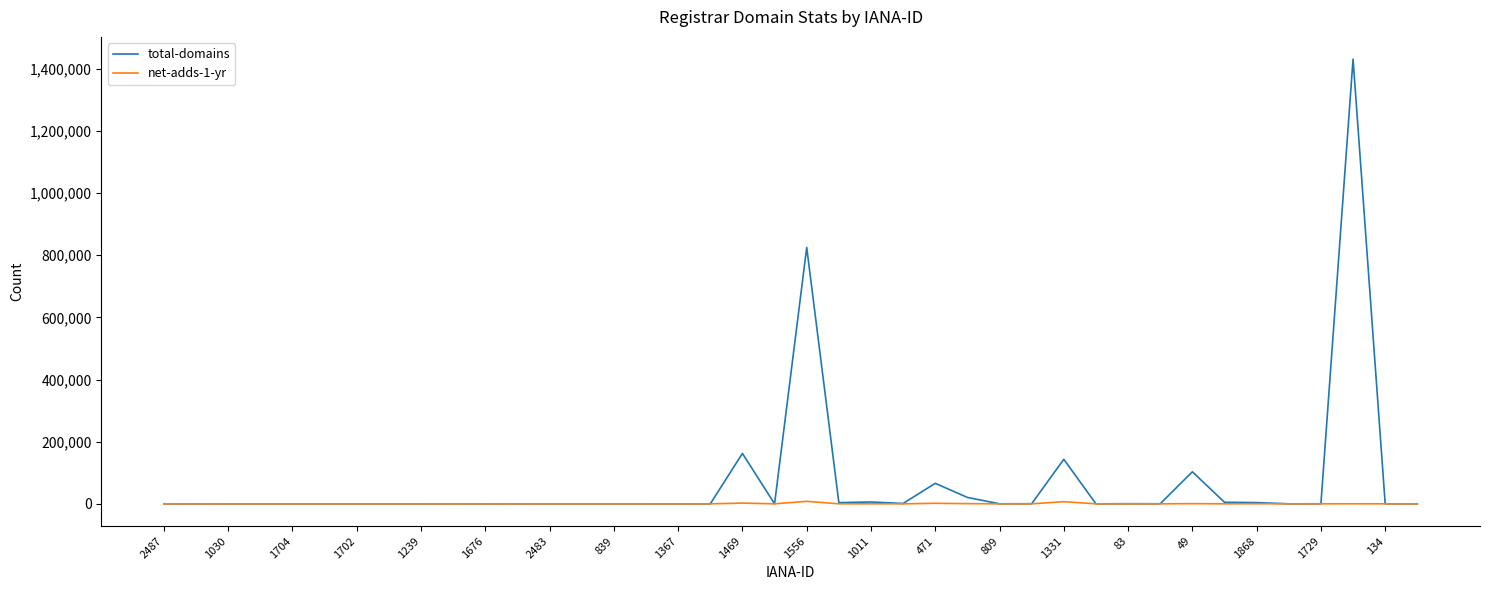

Rank the series by their maximum value, from lowest to highest.

net-adds-1-yr, total-domains